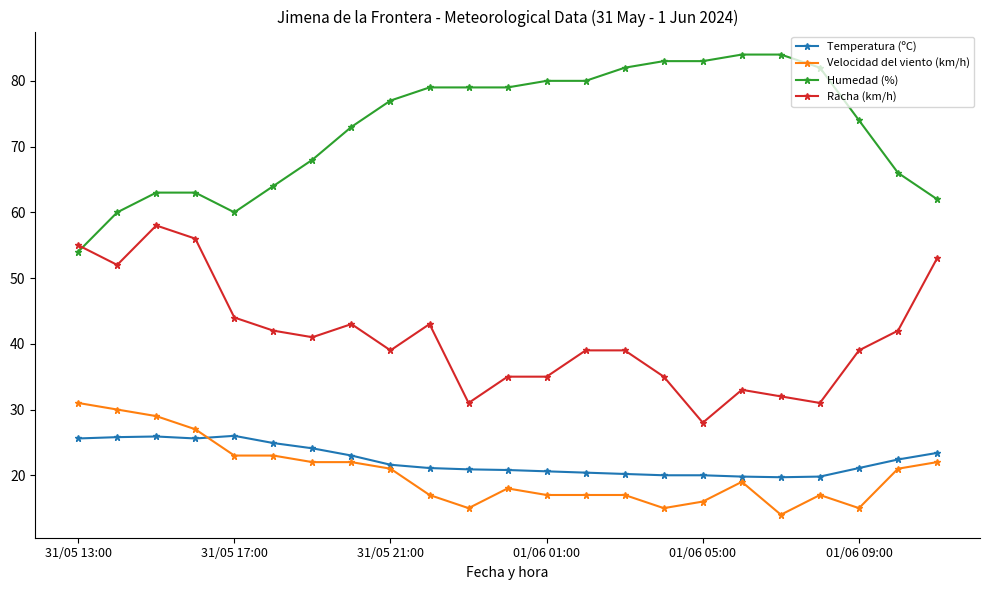

True or false: Temperatura (ºC) and Racha (km/h) cross at least once.

False